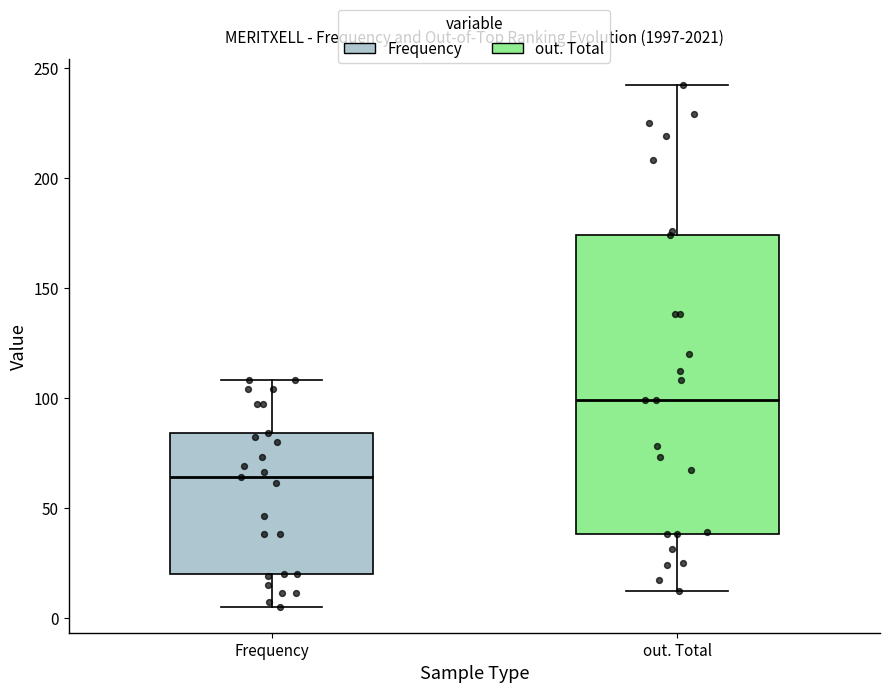

Reading left to right, transcribe this box plot: for each box, give where its median line is, the range the box spans, and where its two whiskers end, as read against the y-axis. The values are not printed on the chart, so give them approximately, as read against the axis.

Frequency: median 65, box 20 to 85, whiskers 5 to 110
out. Total: median 100, box 40 to 175, whiskers 10 to 240